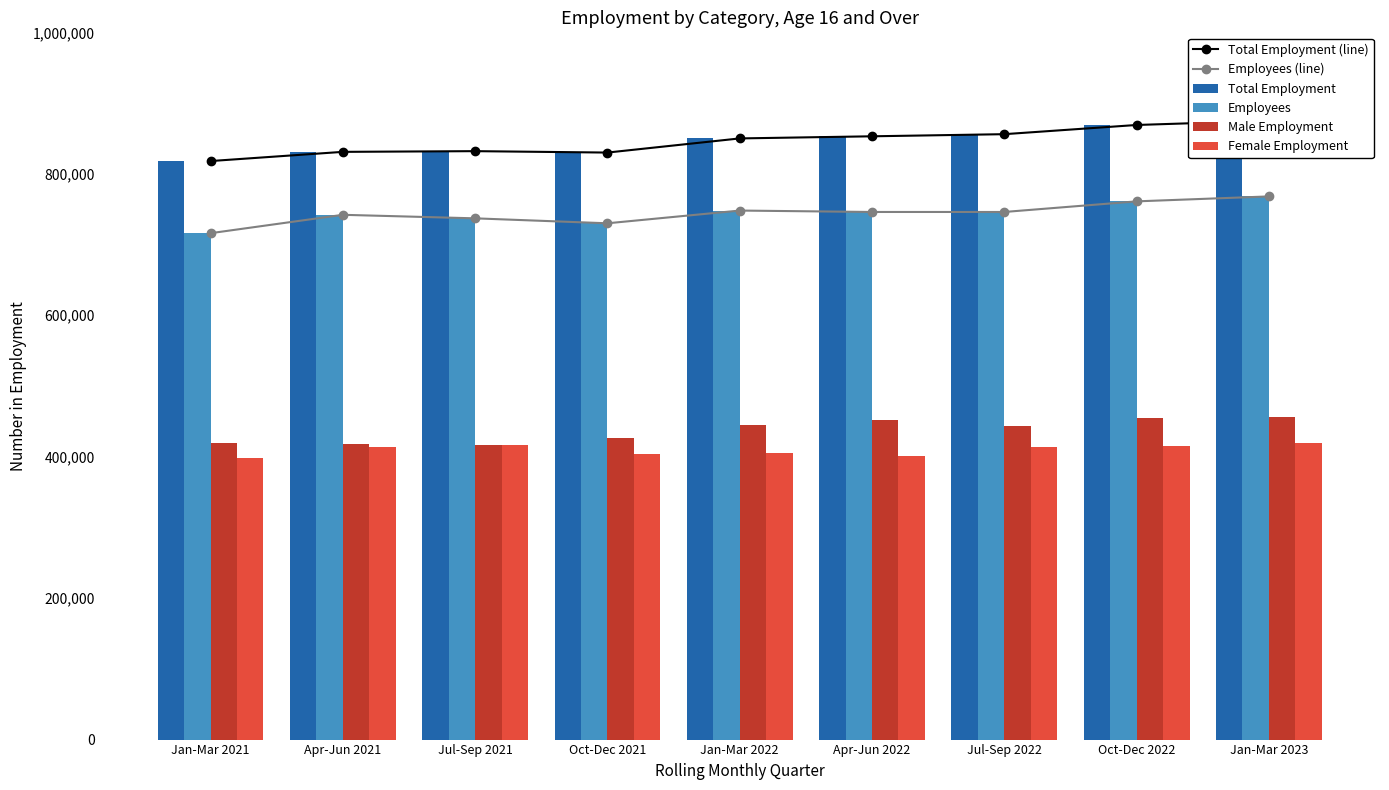

Rank the categories by Total Employment value from highest to lowest.

Jan-Mar 2023, Oct-Dec 2022, Jul-Sep 2022, Apr-Jun 2022, Jan-Mar 2022, Jul-Sep 2021, Apr-Jun 2021, Oct-Dec 2021, Jan-Mar 2021